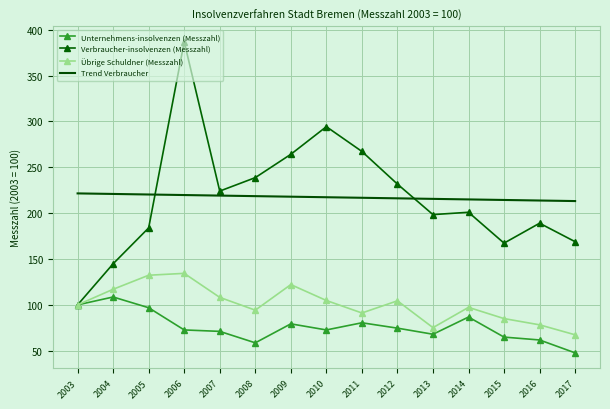

Between 2003 and 2016, which series saw the biggest shift?

Verbraucher-insolvenzen (Messzahl)